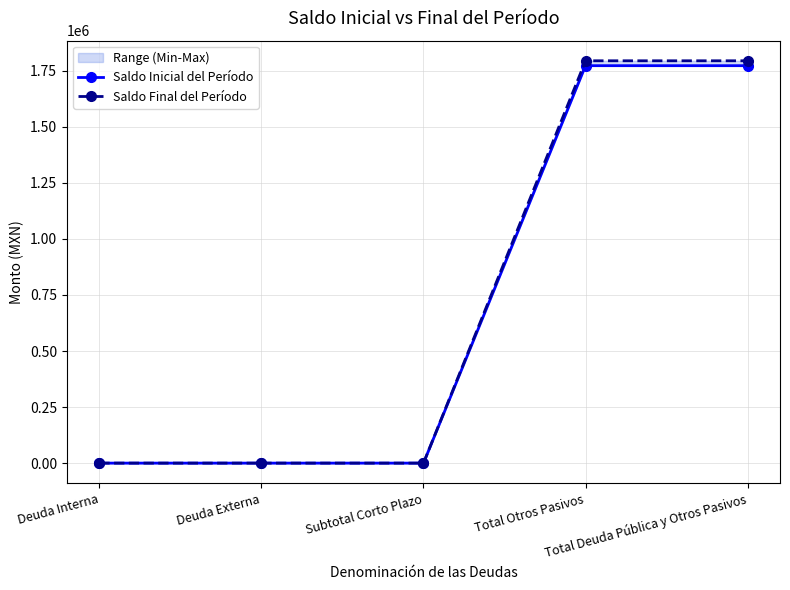

What position from the right is Deuda Externa?

4